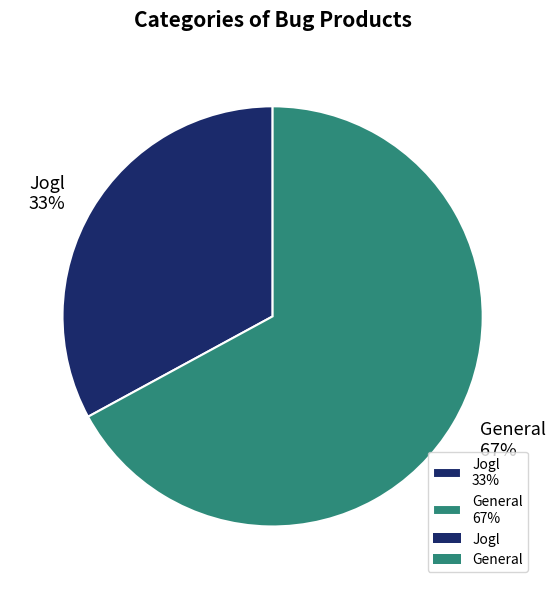

What is the ratio of the value at Jogl 33% to the value at General 67%?

0.5